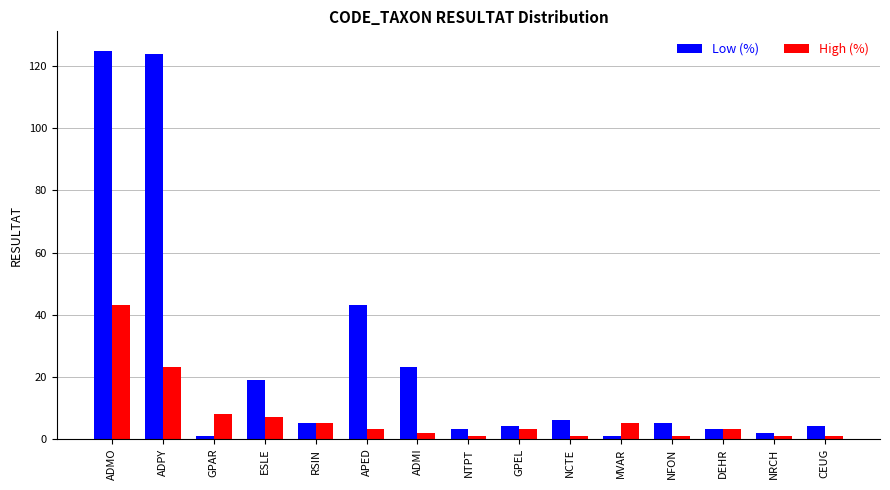

How many distinct data groups are displayed?

2